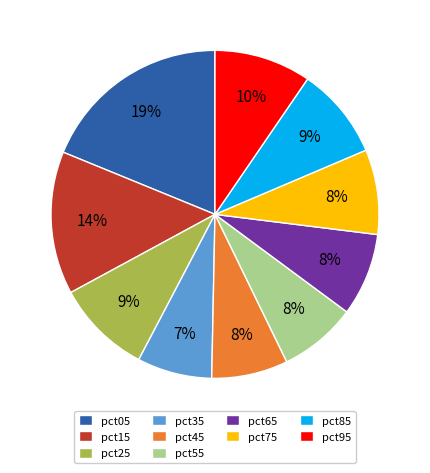

Do pct55 and pct95 together represent more than half of the pie?

No